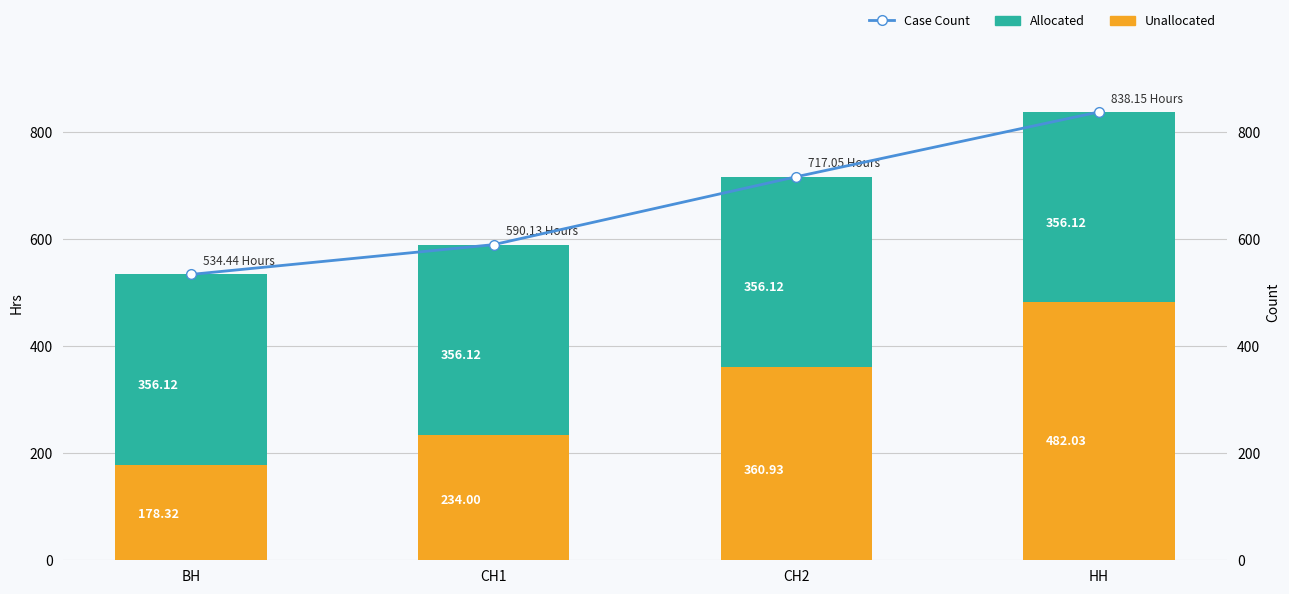

What is the greatest value displayed?

838.2